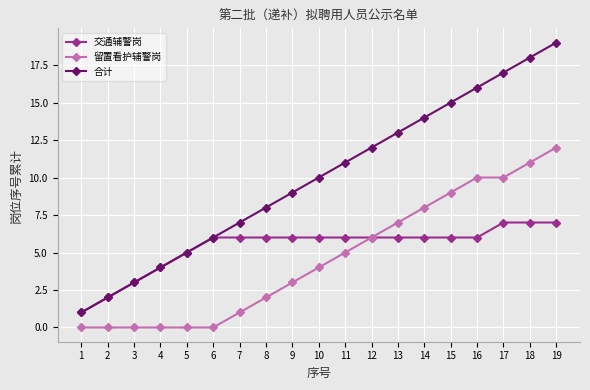

Which series has the largest range (max minus min)?

合计